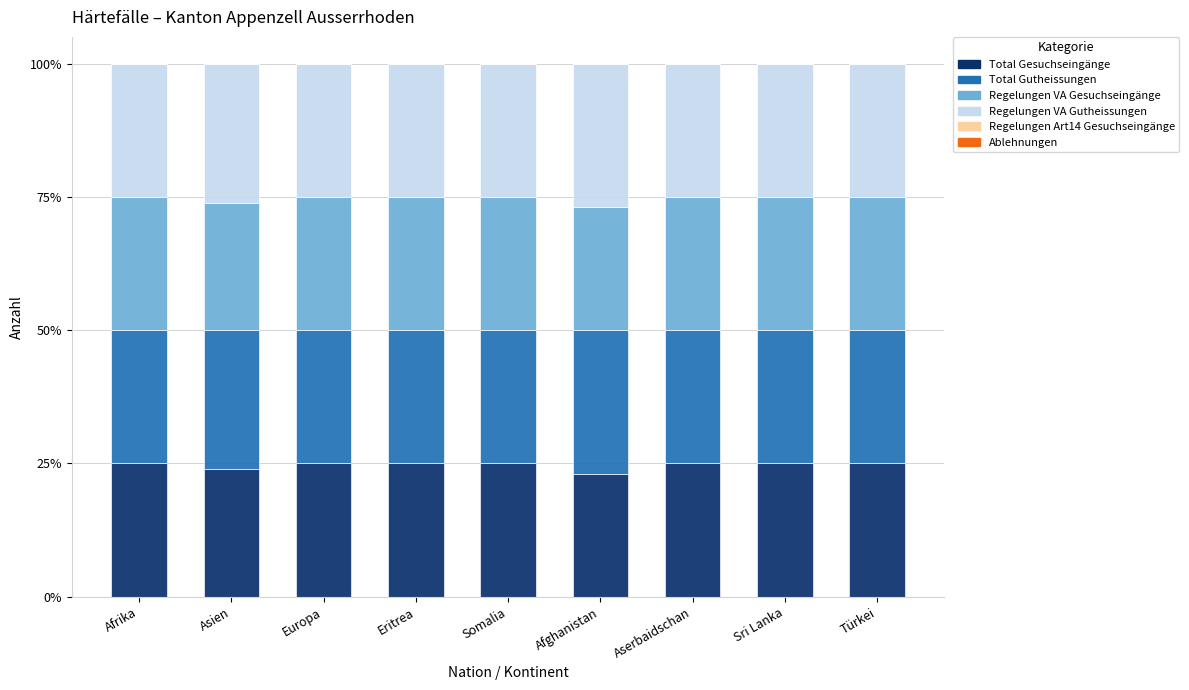

Count the number of data series in this chart.

4